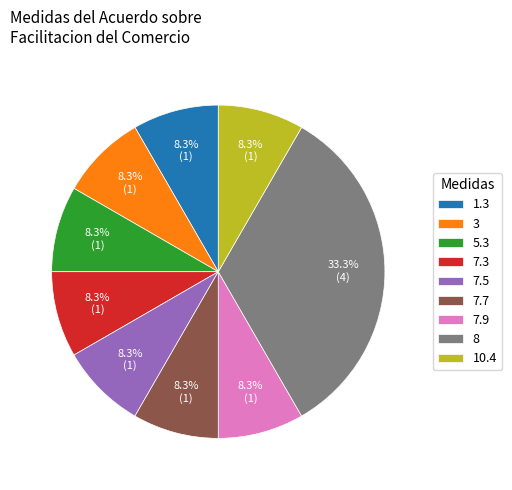

What is the ratio of the value at 7.5 to the value at 3?

1.0